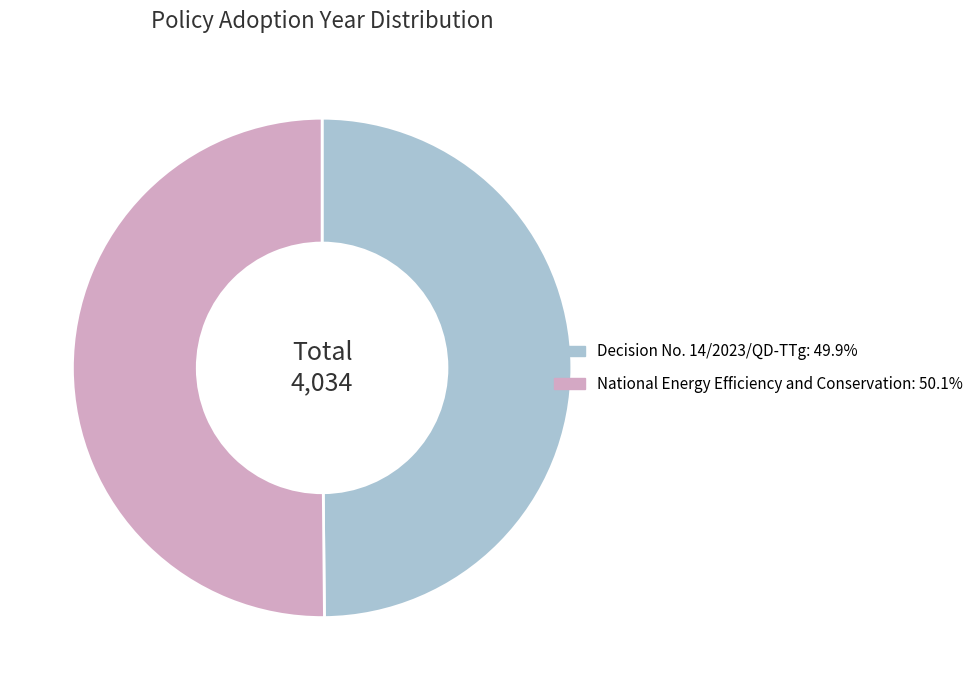

The Decision No. 14/2023/QD-TTg slice represents 43% of the pie. True or false?

False